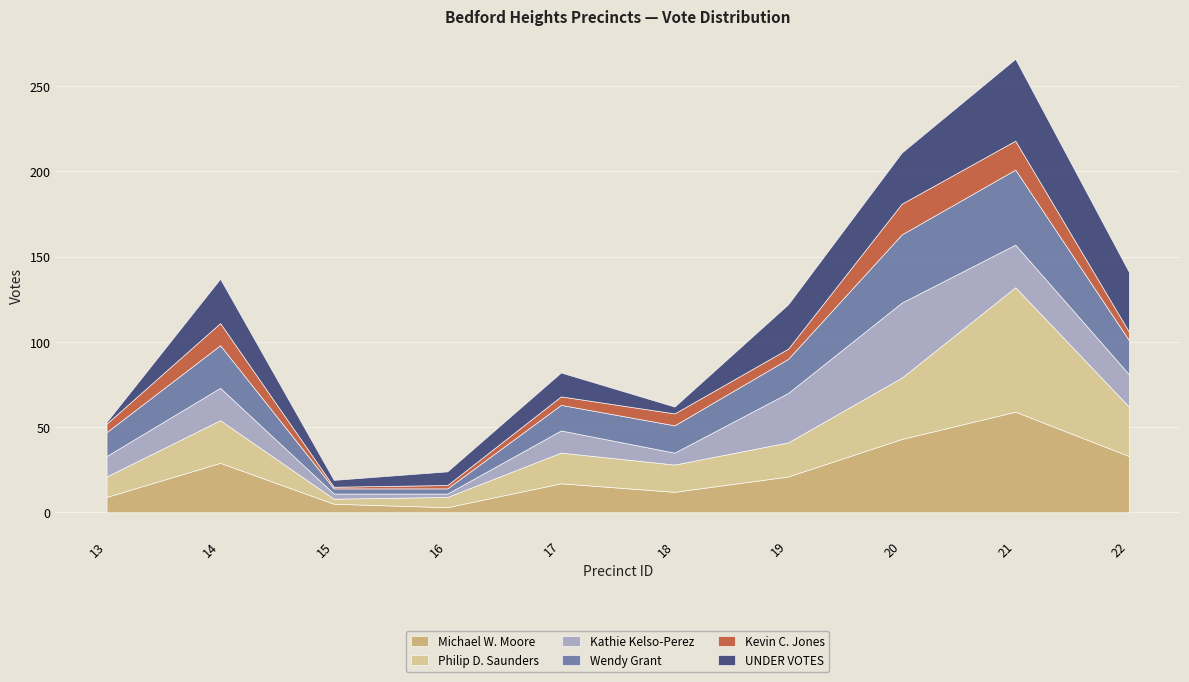

At which category does Philip D. Saunders reach its first local valley?

15